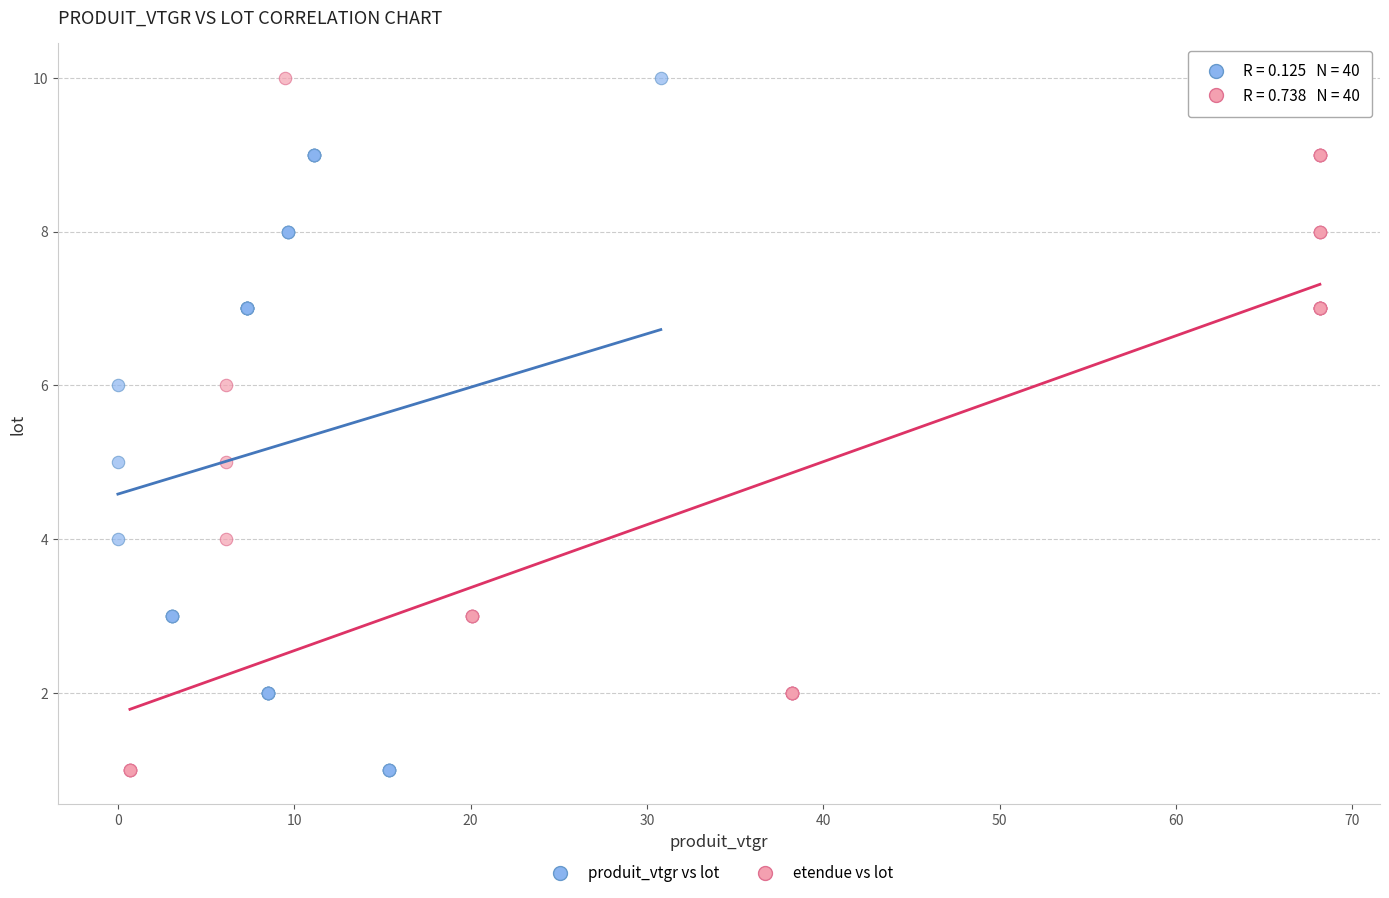

What are all the series names shown in the legend?

produit_vtgr vs lot, etendue vs lot